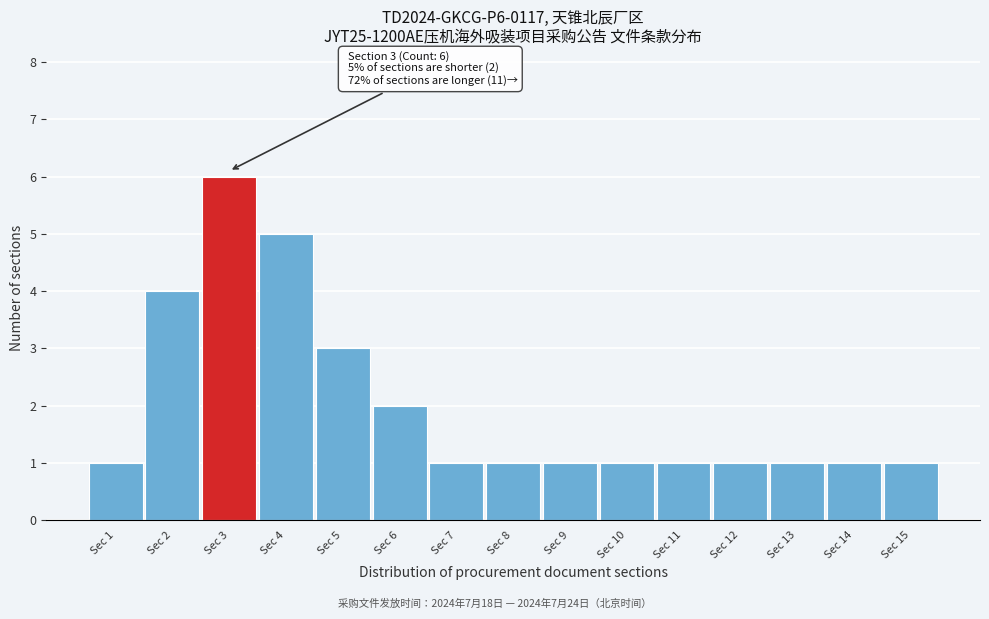

Reading left to right, extract all data points from this chart.

1	4	6	5	3	2	1	1	1	1	1	1	1	1	1